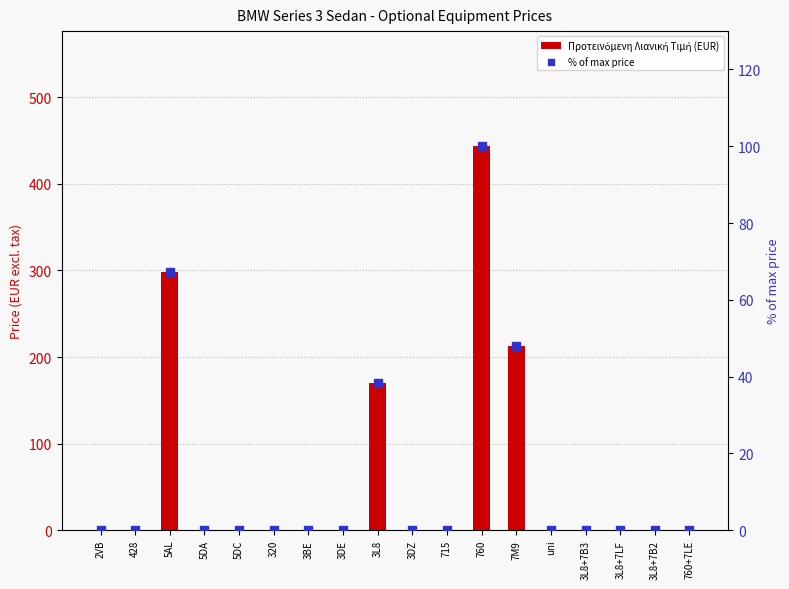

Is the value of Προτεινόμενη Λιανική Τιμή (EUR) at 760+7LE greater than the value of % of max price at 7M9?

No